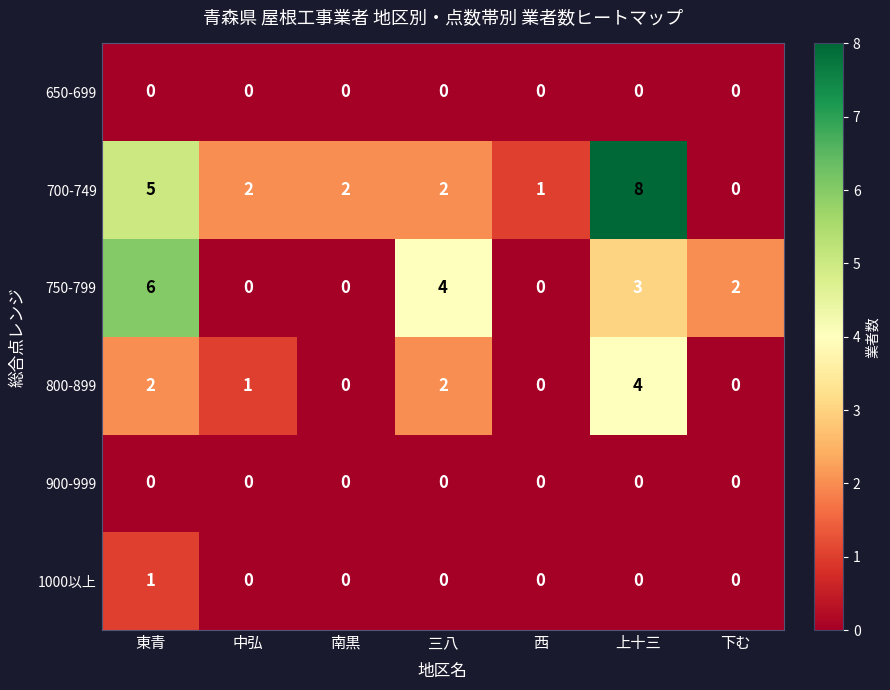

At which label does 700-749 reach its peak?

上十三